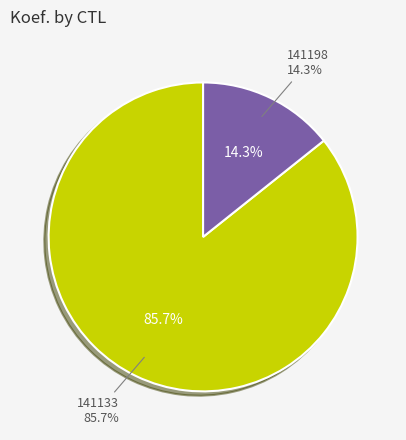

Is there a majority slice in this chart?

Yes